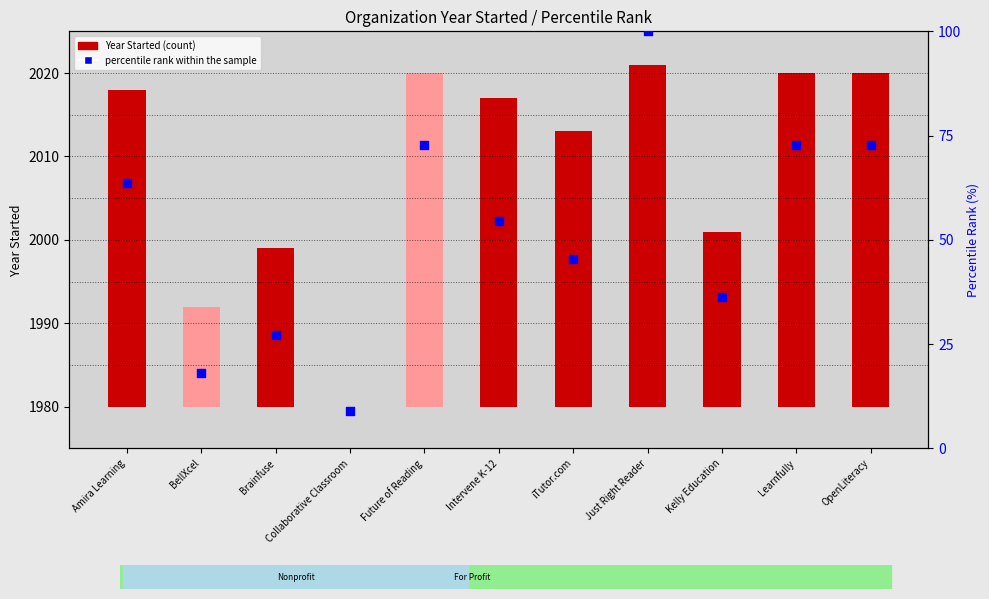

Which series has the largest Y range (max minus min)?

percentile rank within the sample